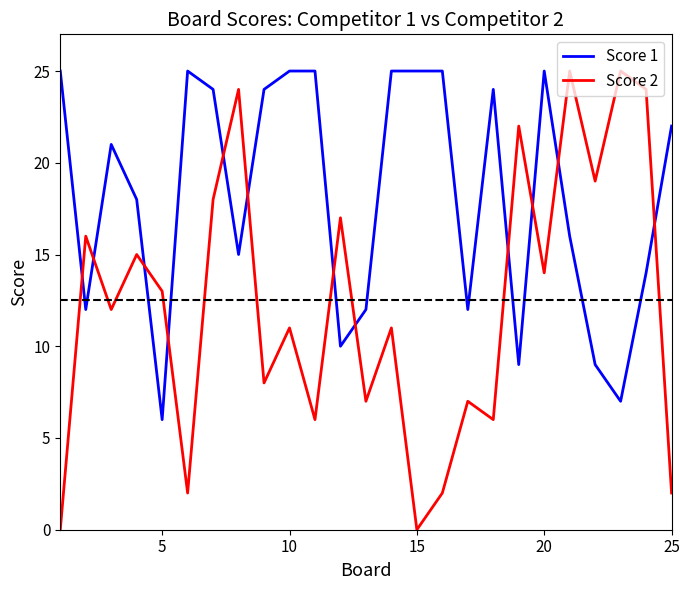

List the series in order of their overall mean, highest first.

Score 1, Score 2